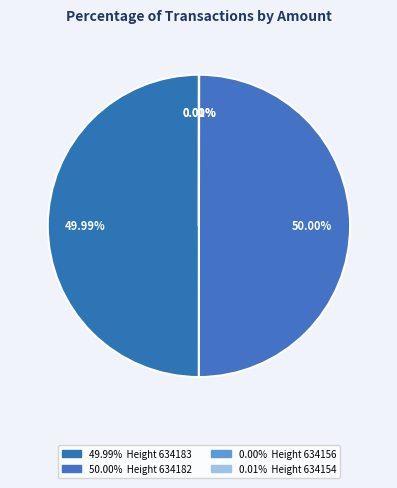

Count the number of slices in the pie.

4